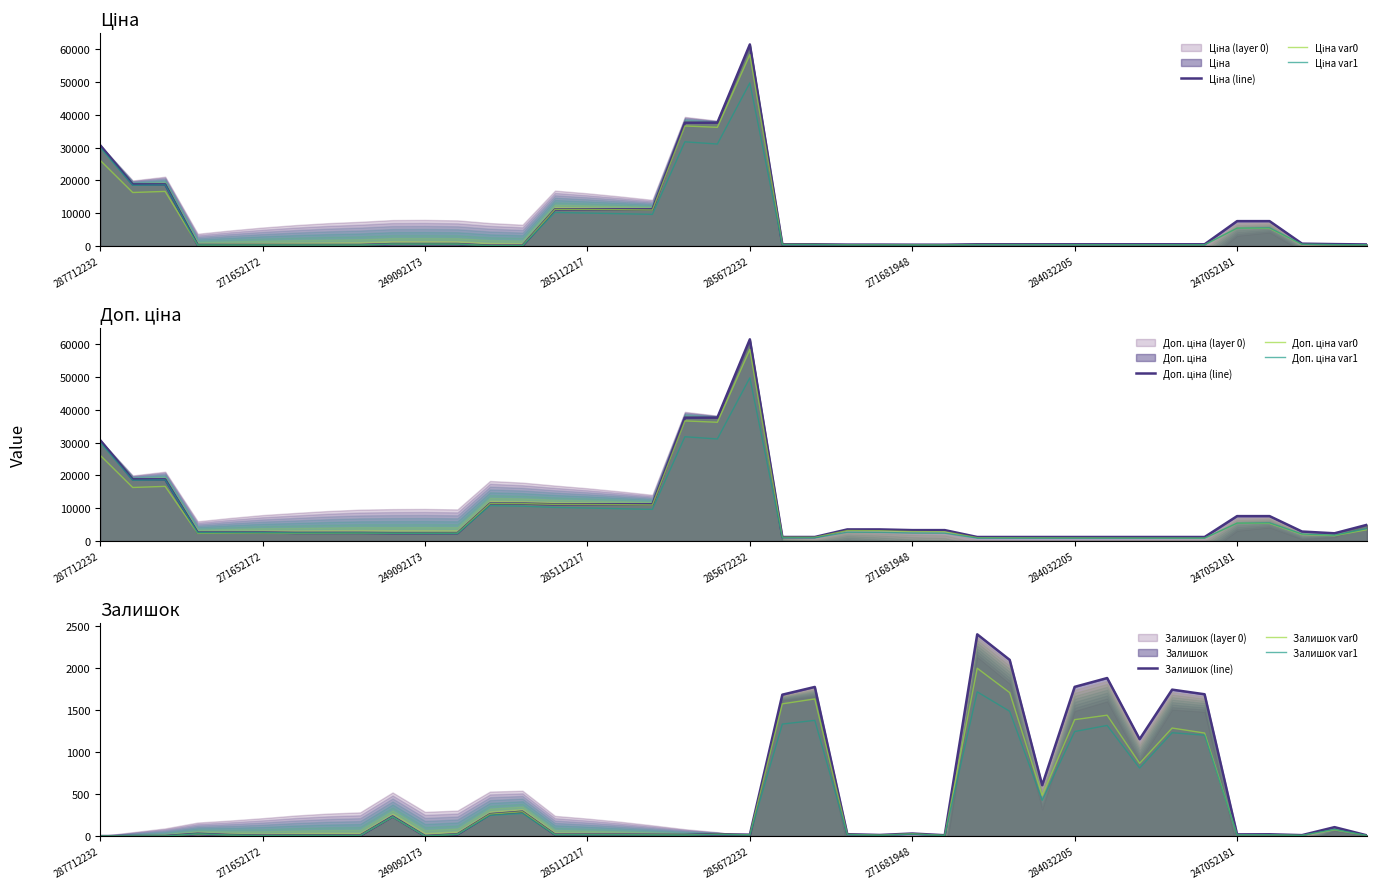

At how many categories does at least one series exceed 5517?

14